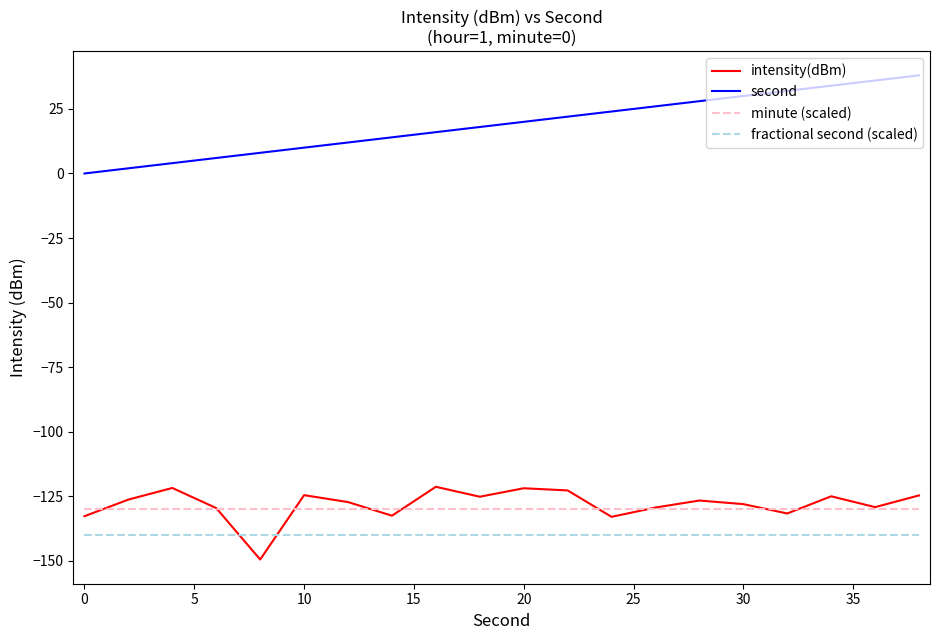

True or false: minute (scaled) and fractional second (scaled) intersect in this chart.

False